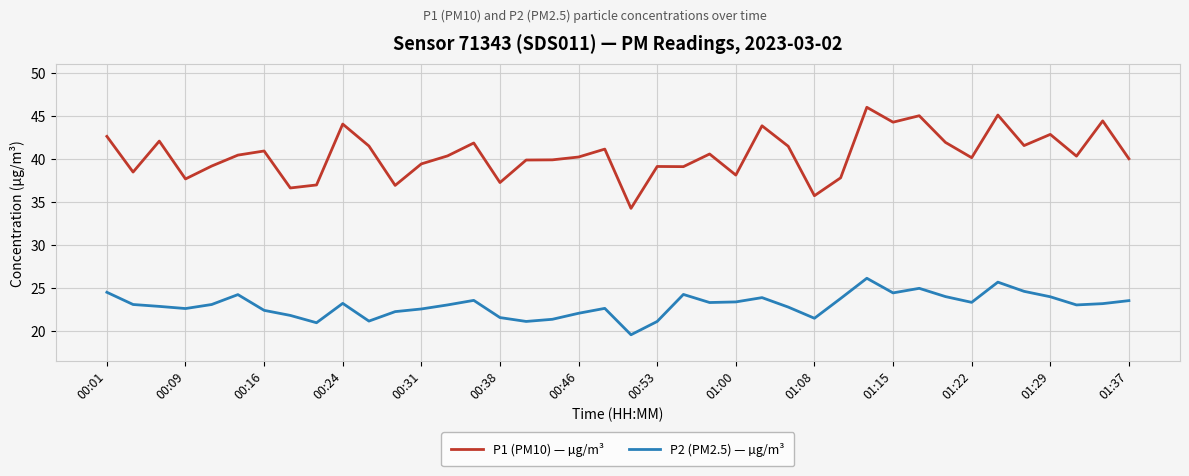

What is the smallest value displayed?

19.6